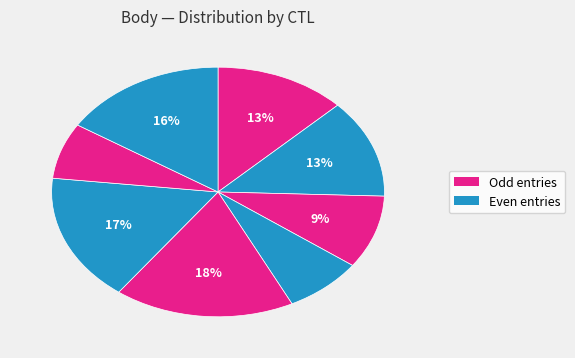

How many slices are in this pie chart?

8